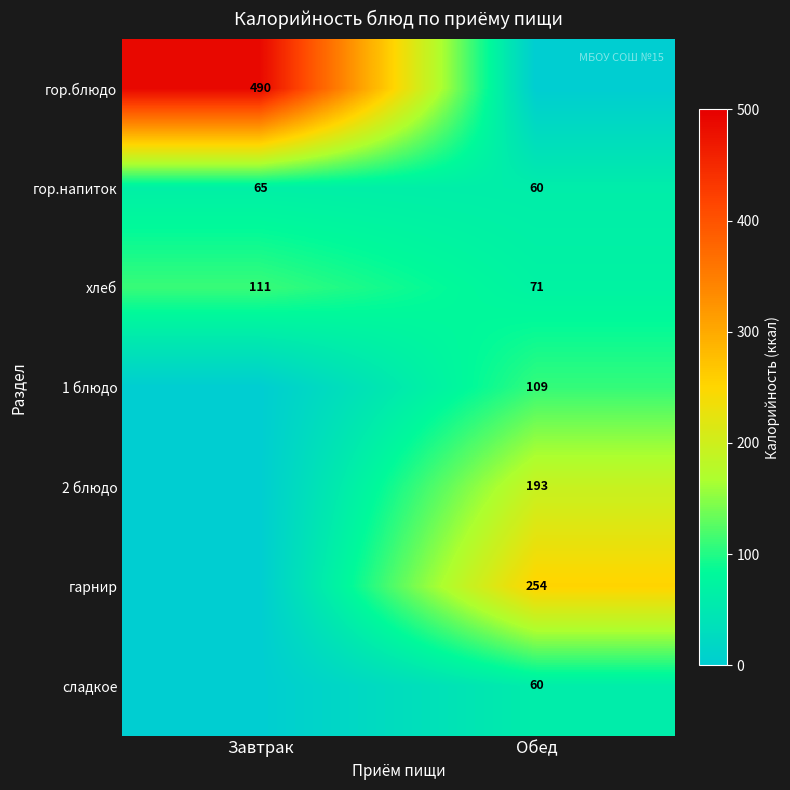

What is the lowest value of the гор.напиток series?

60